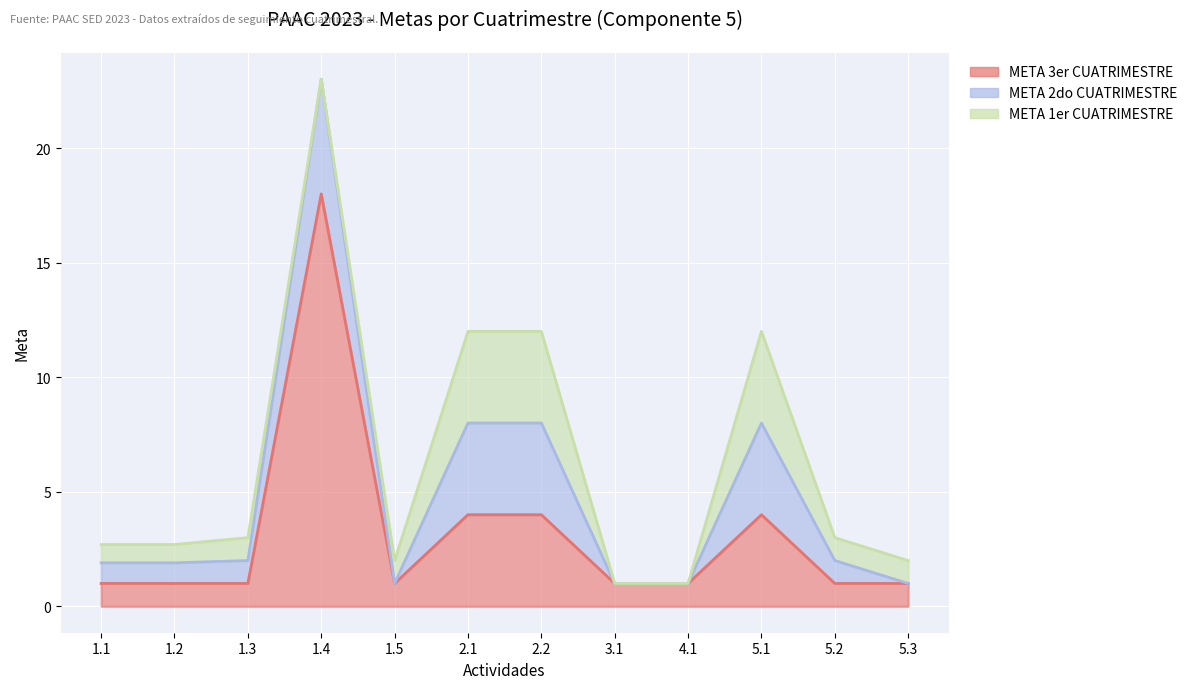

How many values in the META 1er CUATRIMESTRE series are below 1?

5